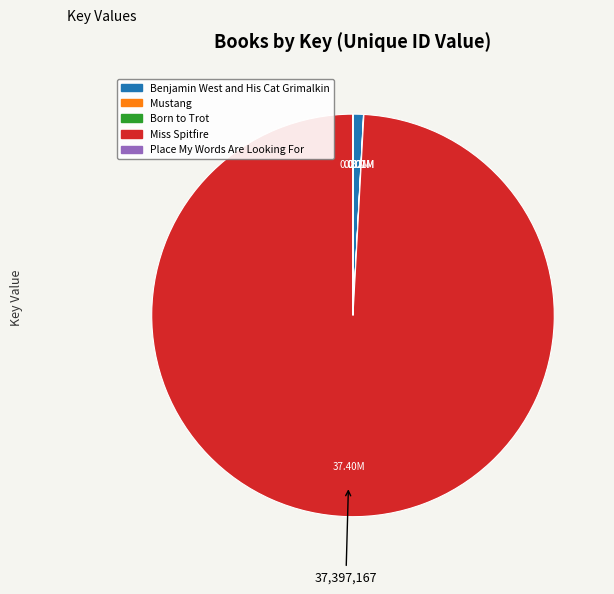

Which category has the biggest portion of the pie?

Miss Spitfire